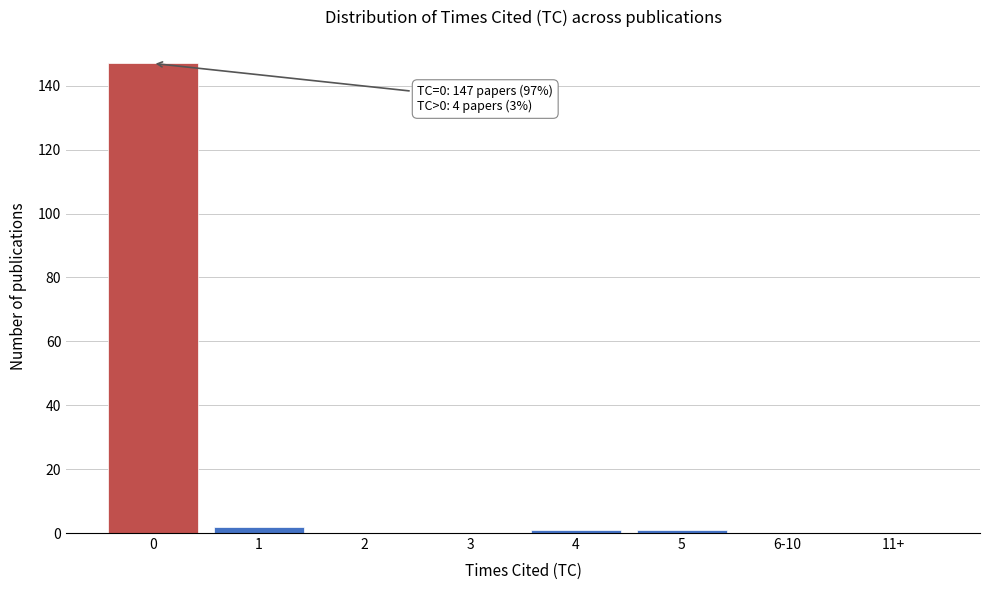

Reading left to right, what are all the values shown in this chart?

0=147	1=2	2=0	3=0	4=1	5=1	6-10=0	11+=0